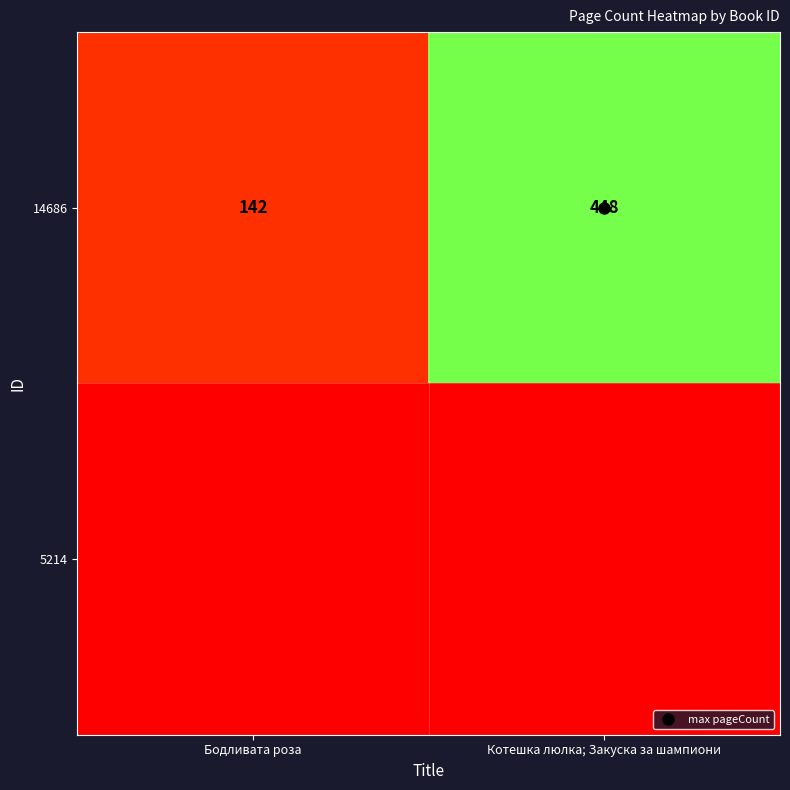

Count the 14686 values in the range 142 to 448.

2